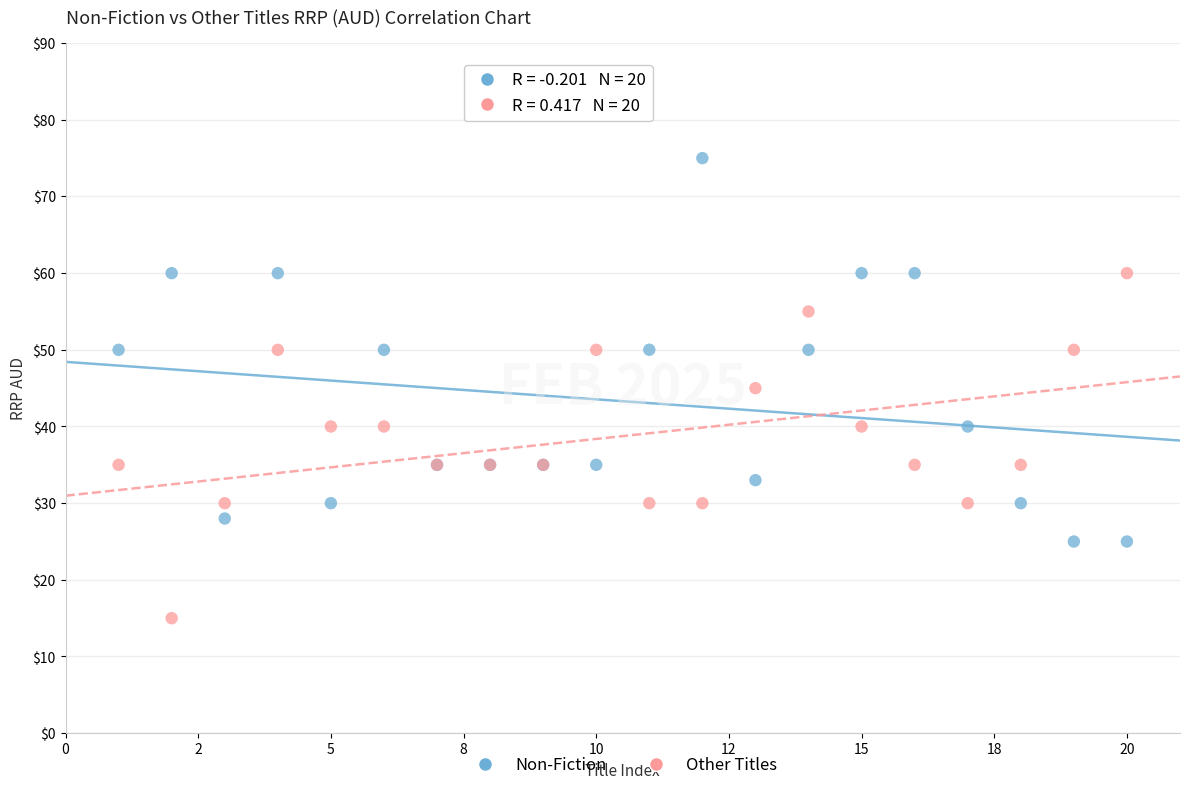

What is the X range (max minus min) for the scatter plot?

19.0